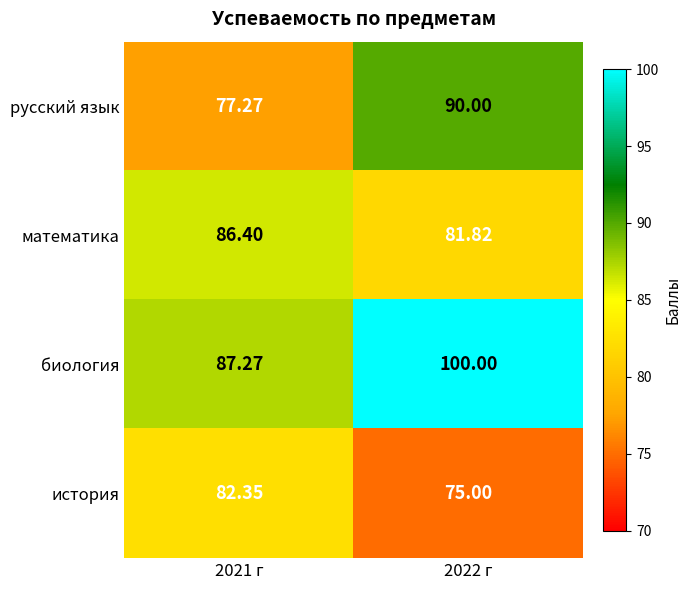

Is the value of русский язык at 2021 г greater than the value of история at 2021 г?

No